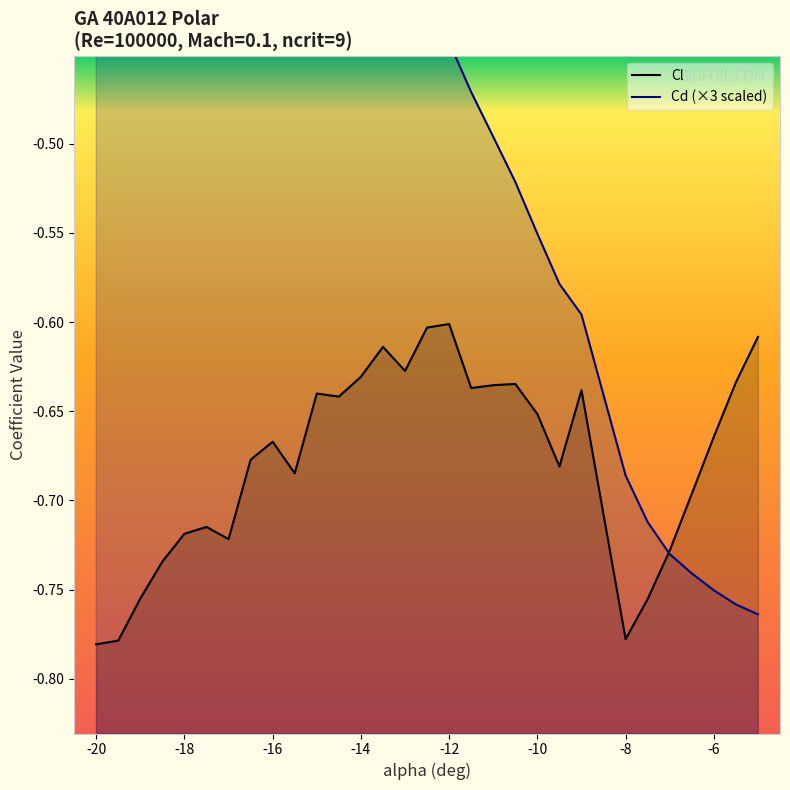

Does the chart have visible grid lines?

No